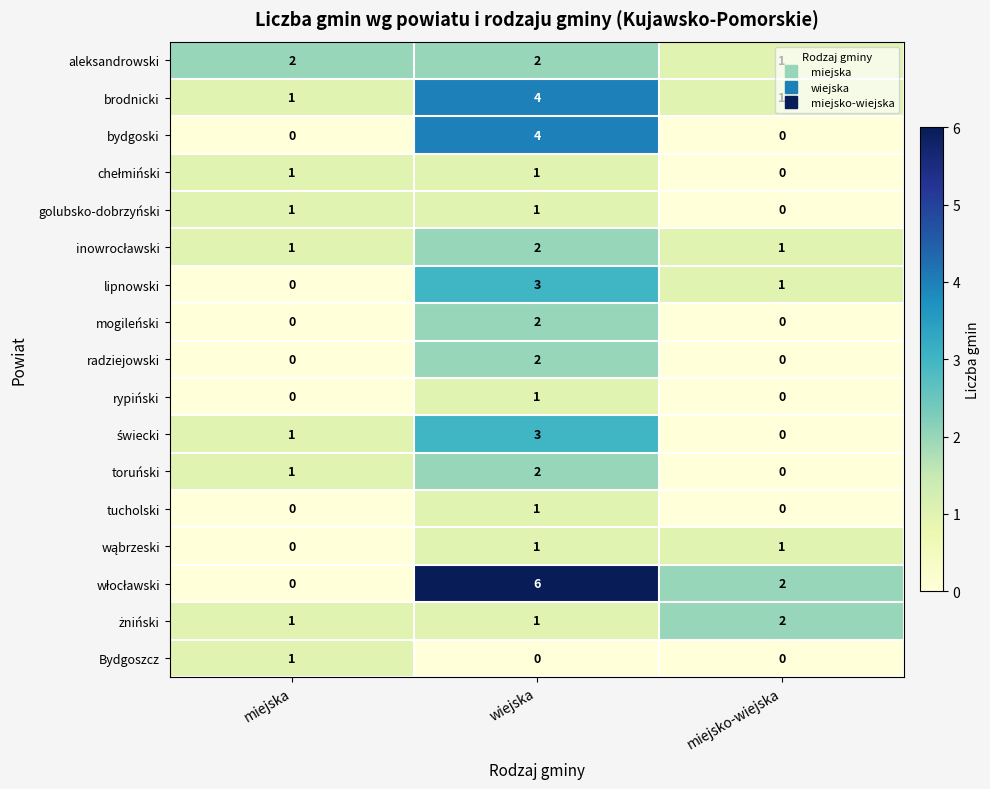

Count the number of categories in the chart.

3